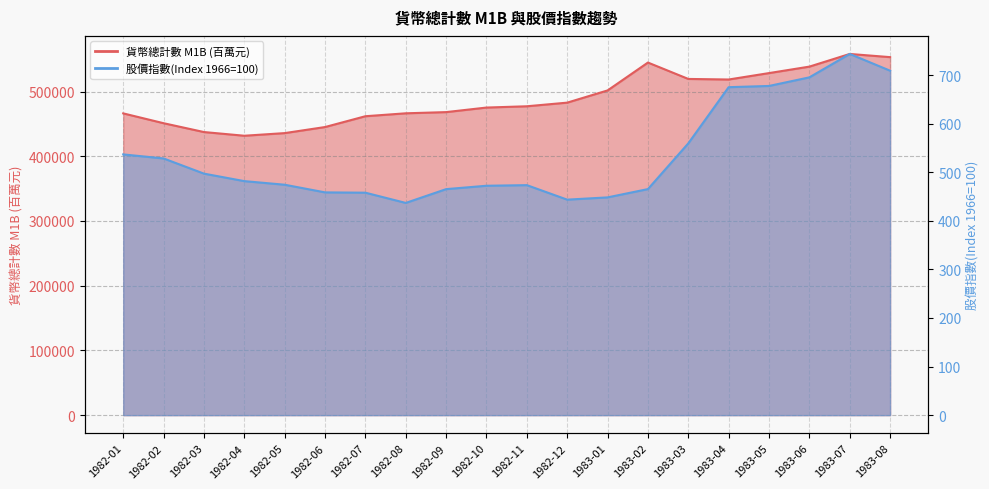

How many series are shown in this chart?

2